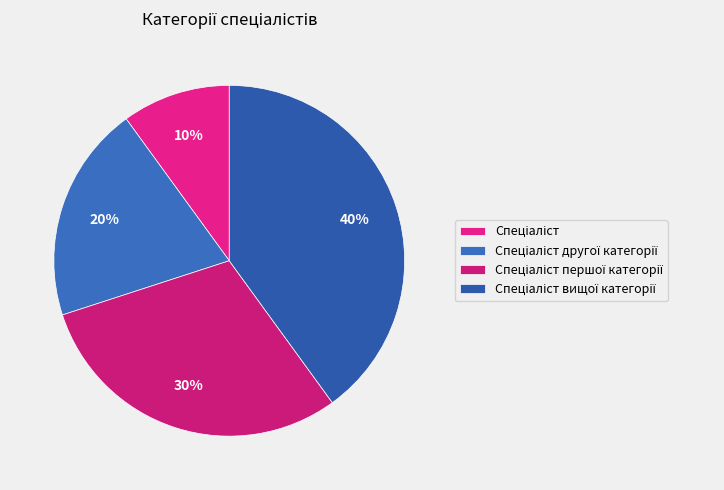

How many slices are in this pie chart?

4